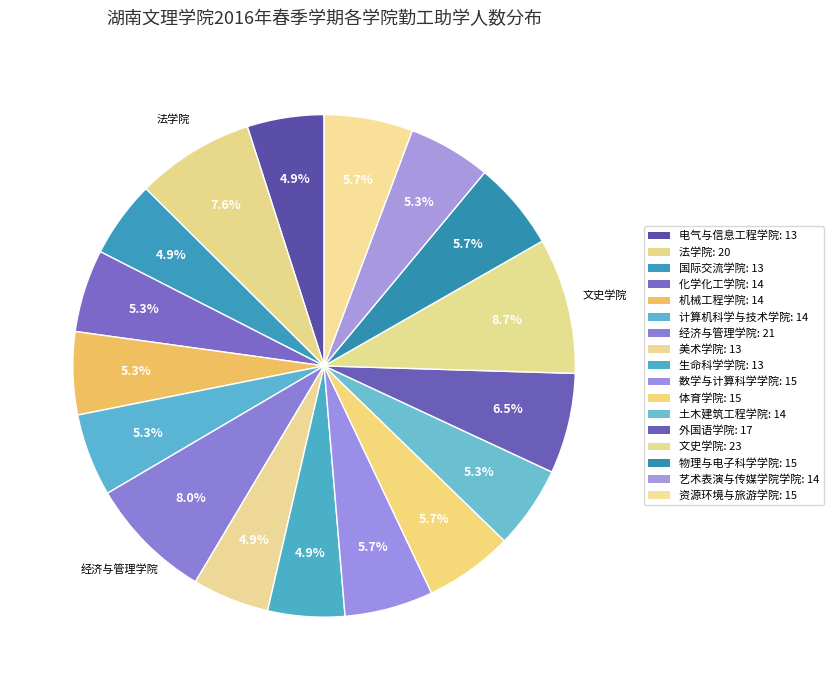

Approximately how many times larger is the value at 经济与管理学院 compared to 国际交流学院?

1.6